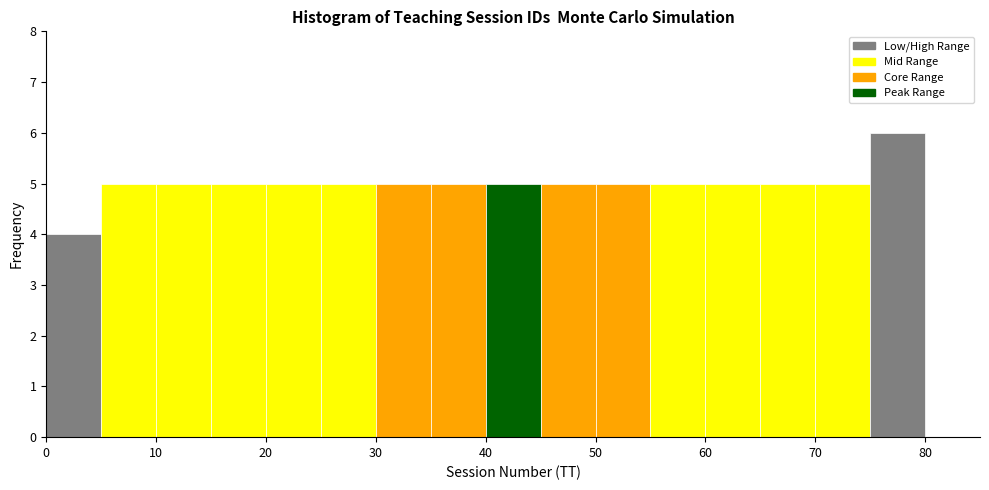

How tall is the bar that spans 75 to 80 on the x-axis? The values are not printed on the chart, so give them approximately, as read against the axis.

6